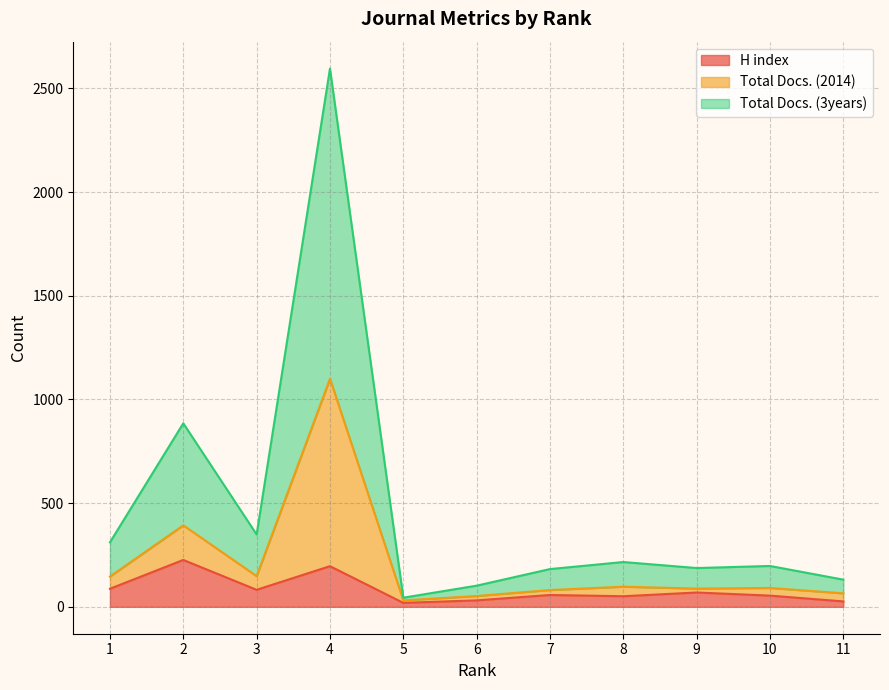

In Total Docs. (3years), how many points are higher than both neighbors (excluding endpoints)?

4